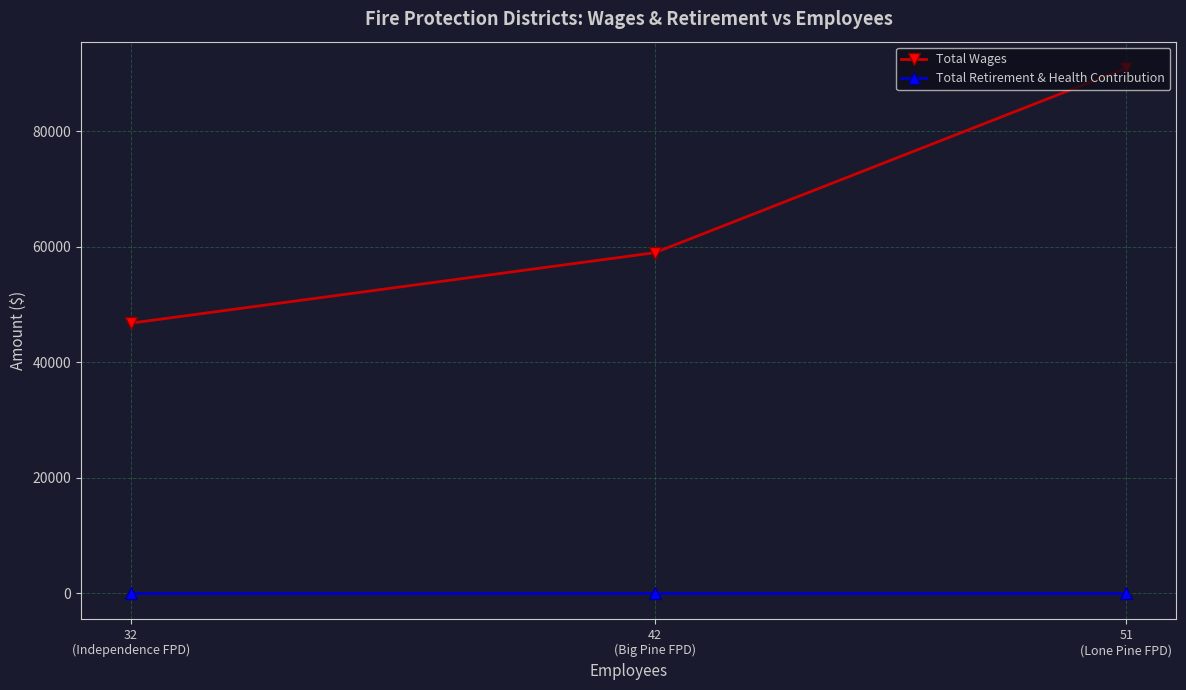

Is it true that Total Wages equals 46771 at 32
(Independence FPD)?

True